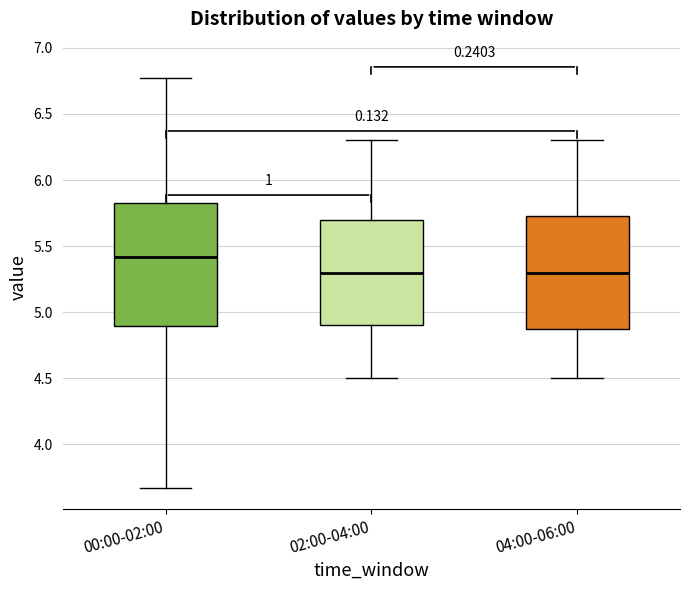

Reading left to right, transcribe this box plot: for each box, give where its median line is, the range the box spans, and where its two whiskers end, as read against the y-axis. The values are not printed on the chart, so give them approximately, as read against the axis.

00:00-02:00: median 5.40, box 4.90 to 5.85, whiskers 3.65 to 6.75
02:00-04:00: median 5.30, box 4.90 to 5.70, whiskers 4.50 to 6.30
04:00-06:00: median 5.30, box 4.90 to 5.75, whiskers 4.50 to 6.30